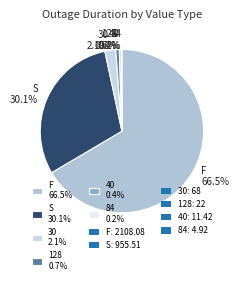

What portion of the pie excludes 128 0.7%?

99.3%